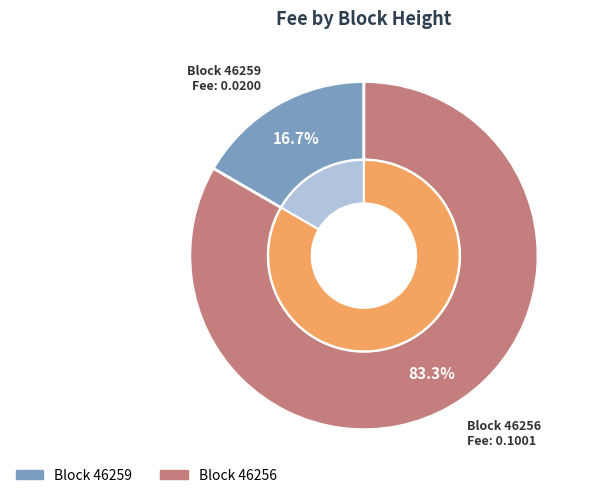

Which slice is the largest?

46256